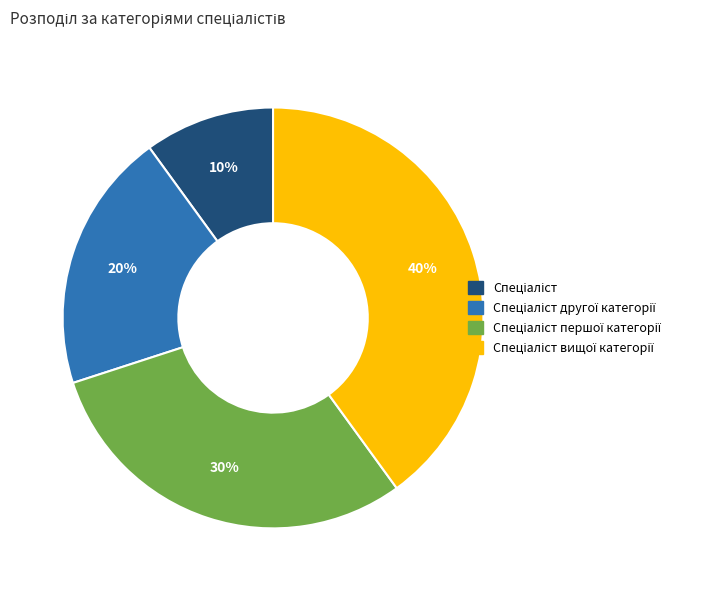

To the nearest percent, what is the average slice percentage?

25%